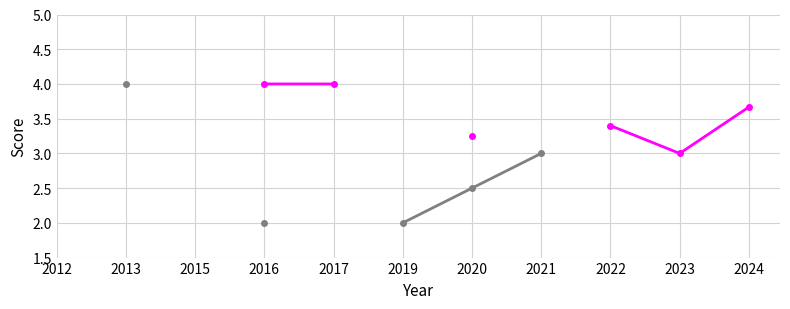

How many values in the Akredituota 3 metams series exceed 2?

3